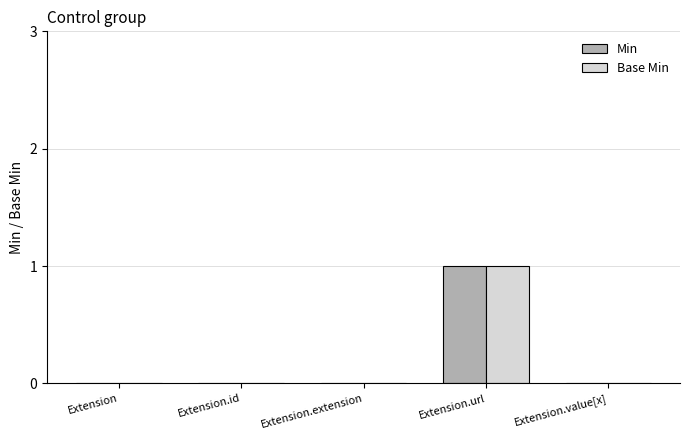

What is the difference between the Min values at Extension.url and Extension.value[x]?

1